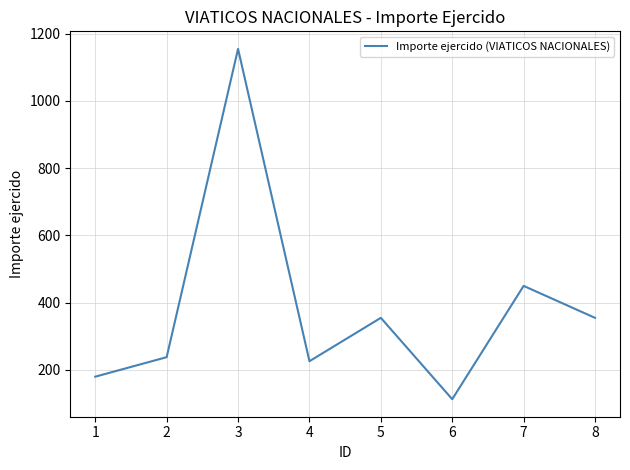

What is the ratio of the value at 7 to the value at 6?

4.0